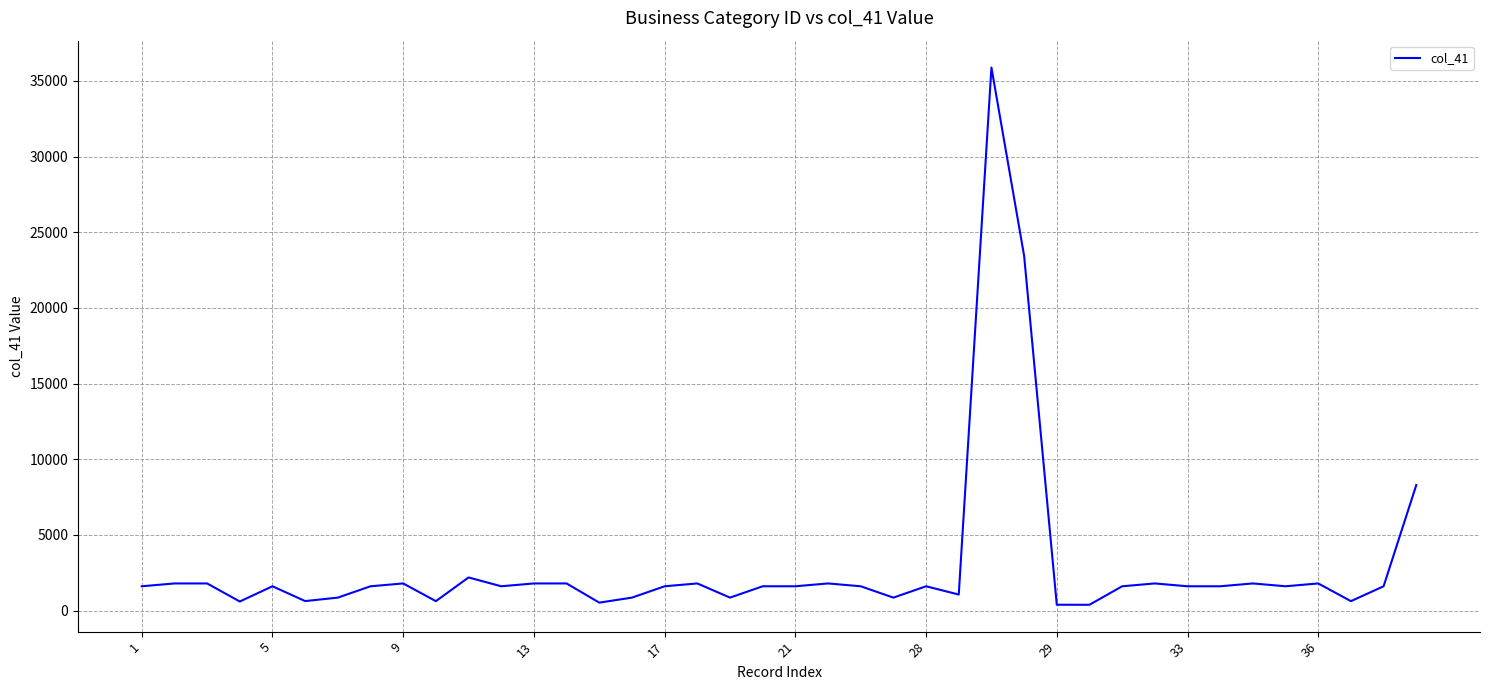

What is the difference between the maximum and minimum values?

35494